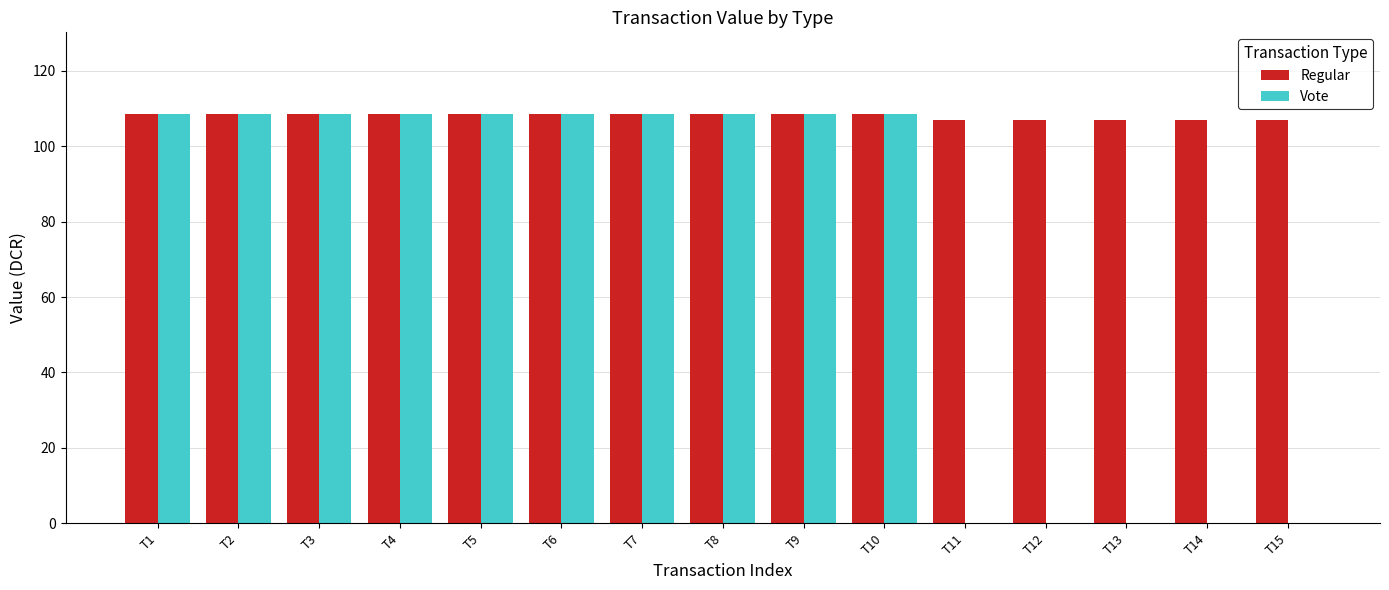

What is the total value across all series at T8?

217.0